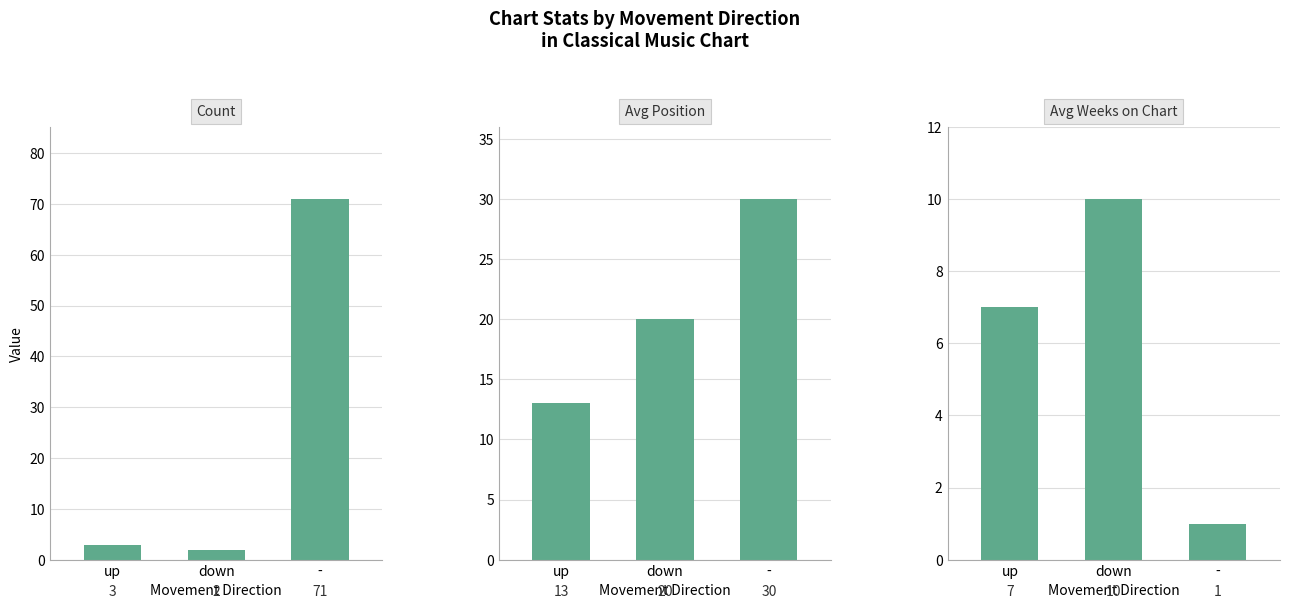

Reading left to right, transcribe all the data shown in this chart.

Count: up=3	down=2	-=71
Avg Position: up=13	down=20	-=30
Avg Weeks on Chart: up=7	down=10	-=1